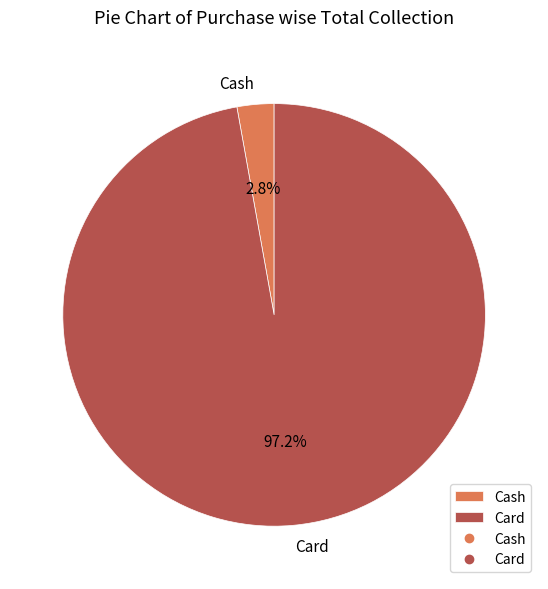

To the nearest percent, what portion does Cash represent?

3%